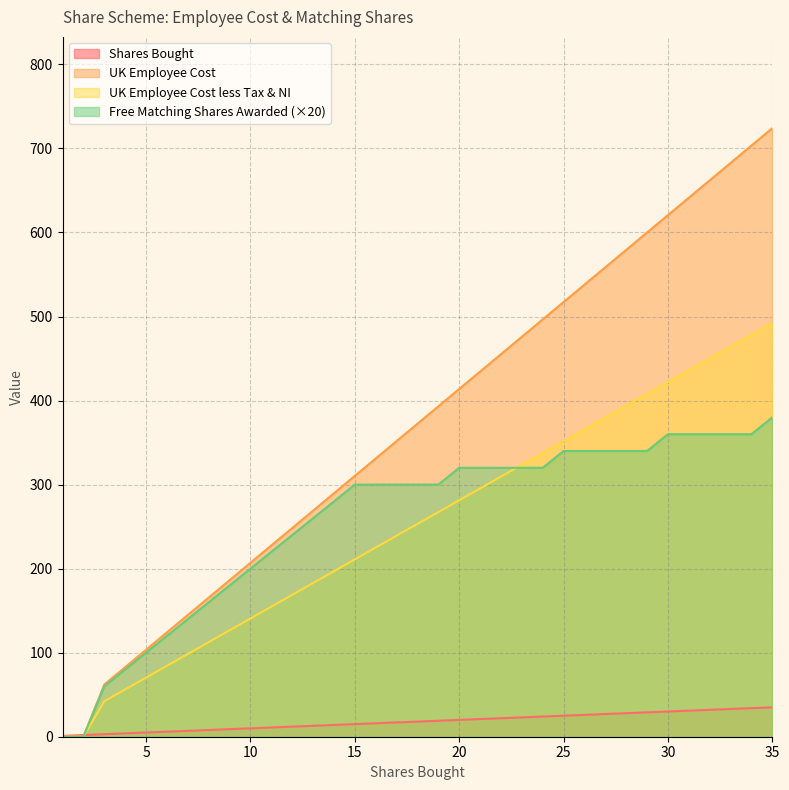

What is the sum of the Shares Bought values at 31 and 33?

64.0